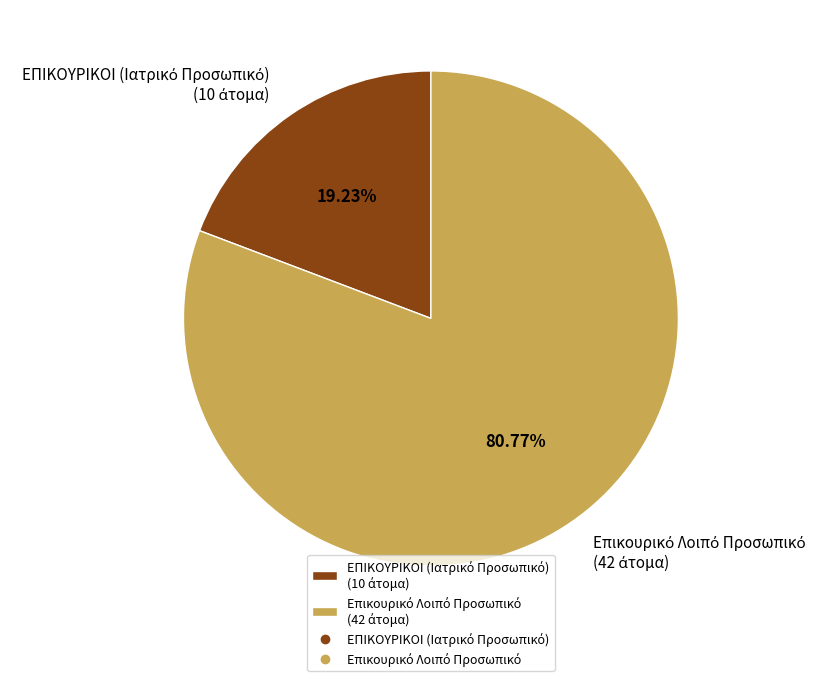

Does any single category account for the majority?

Yes